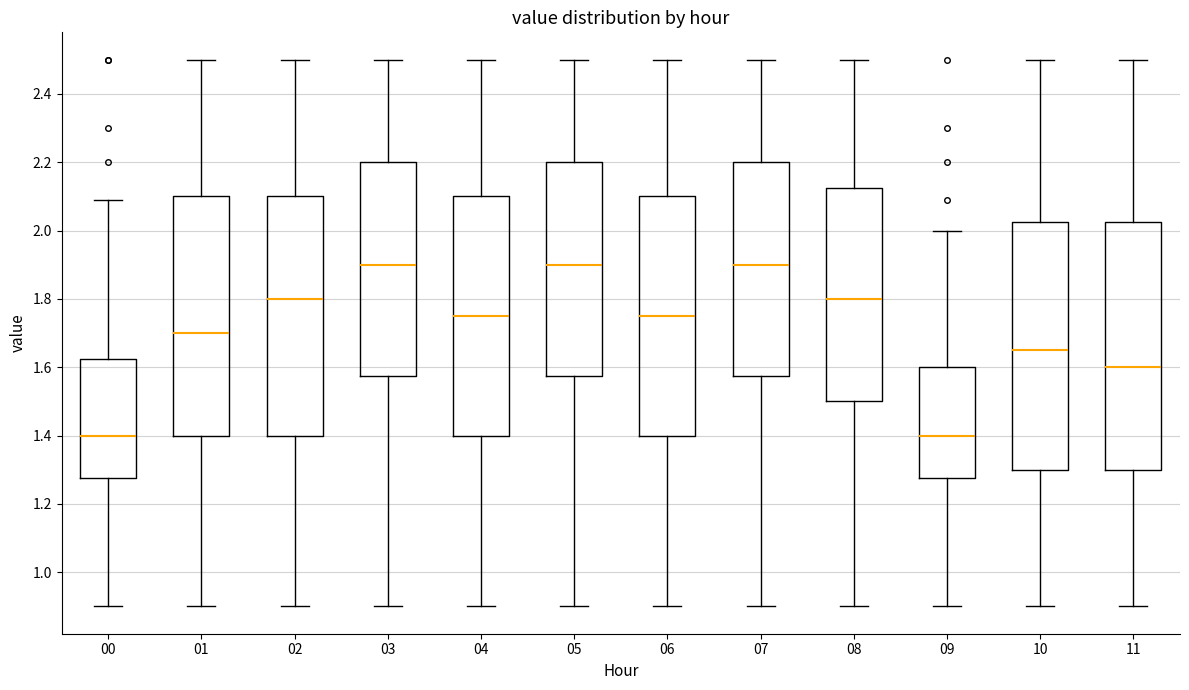

Reading left to right, read every box against the y-axis: the position of its median line, the range the box covers, and the ends of its whiskers. The values are not printed on the chart, so give them approximately, as read against the axis.

00: median 1.40, box 1.28 to 1.62, whiskers 0.90 to 2.10
01: median 1.70, box 1.40 to 2.10, whiskers 0.90 to 2.50
02: median 1.80, box 1.40 to 2.10, whiskers 0.90 to 2.50
03: median 1.90, box 1.58 to 2.20, whiskers 0.90 to 2.50
04: median 1.76, box 1.40 to 2.10, whiskers 0.90 to 2.50
05: median 1.90, box 1.58 to 2.20, whiskers 0.90 to 2.50
06: median 1.76, box 1.40 to 2.10, whiskers 0.90 to 2.50
07: median 1.90, box 1.58 to 2.20, whiskers 0.90 to 2.50
08: median 1.80, box 1.50 to 2.12, whiskers 0.90 to 2.50
09: median 1.40, box 1.28 to 1.60, whiskers 0.90 to 2.00
10: median 1.66, box 1.30 to 2.02, whiskers 0.90 to 2.50
11: median 1.60, box 1.30 to 2.02, whiskers 0.90 to 2.50